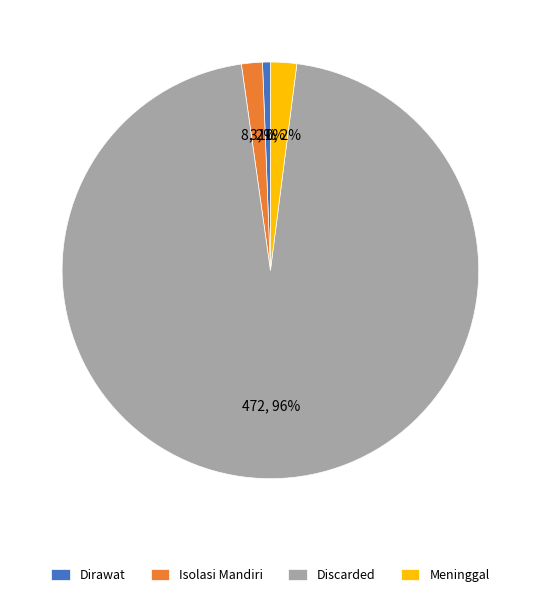

To the nearest percent, what percentage of the pie is Meninggal?

2%